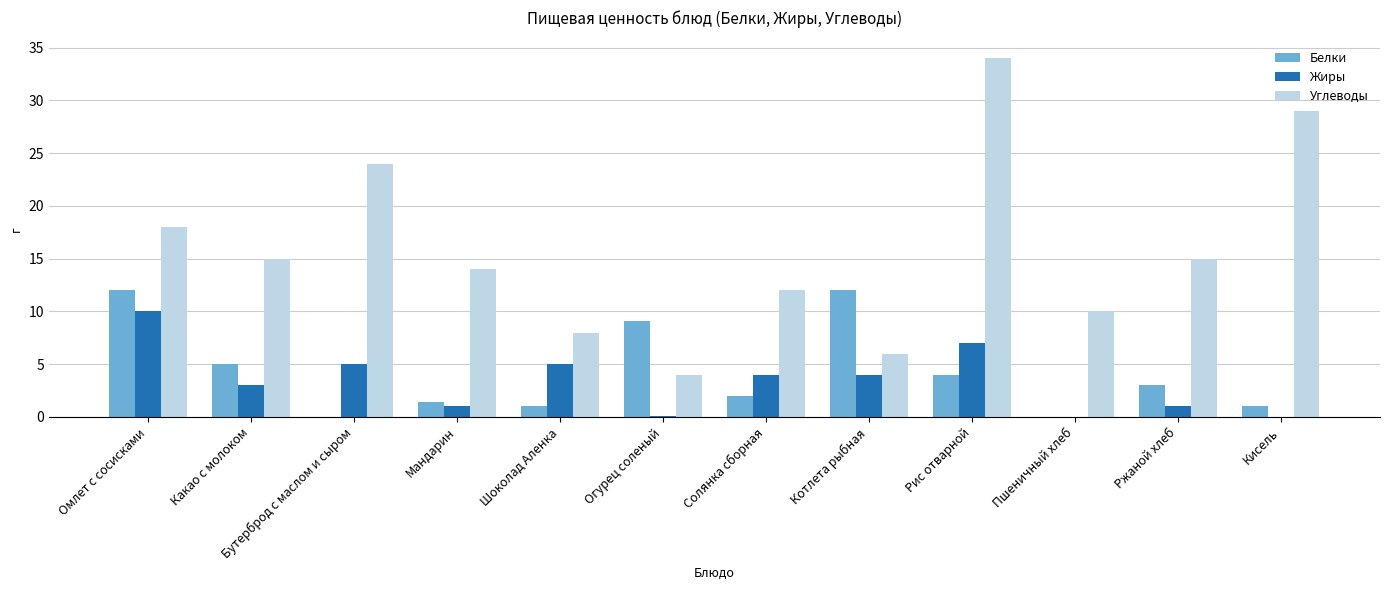

How many data points does each series have?

12